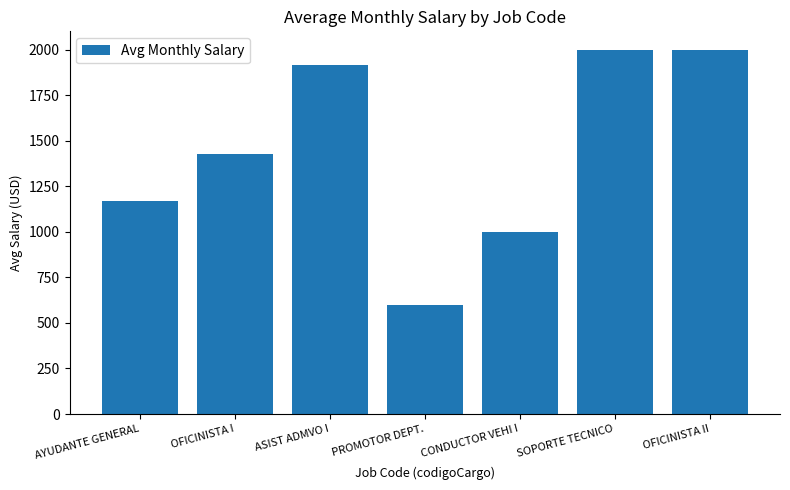

How many distinct data groups are displayed?

1